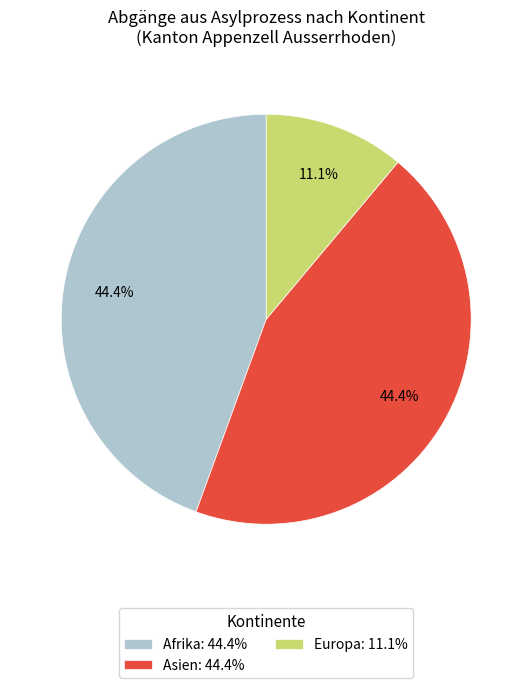

To the nearest percent, what is the difference between the largest and smallest slice percentages?

33%